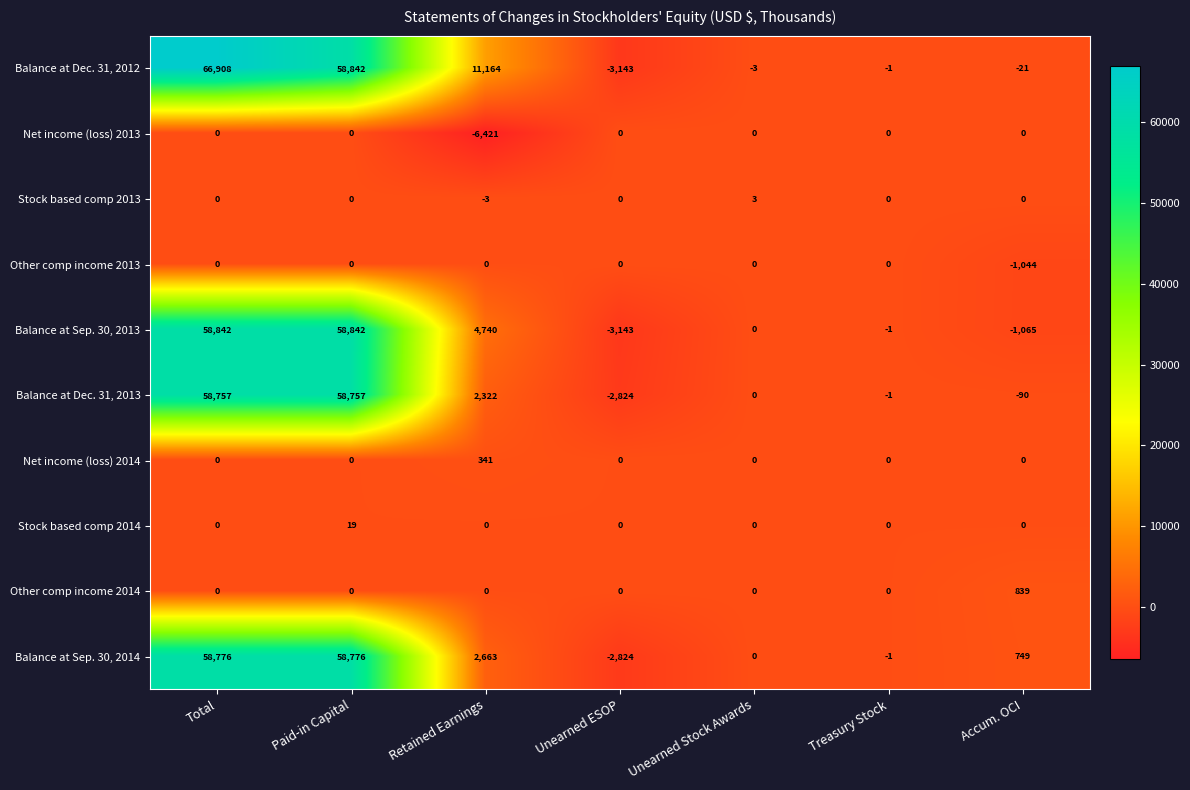

Which label corresponds to the largest value in the chart?

Total